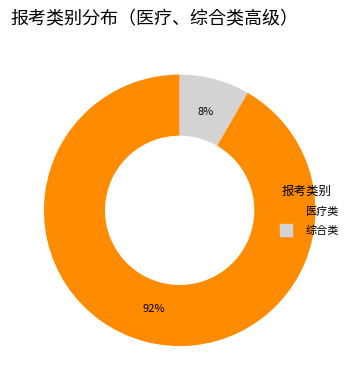

Is 综合类 the majority of the pie?

No